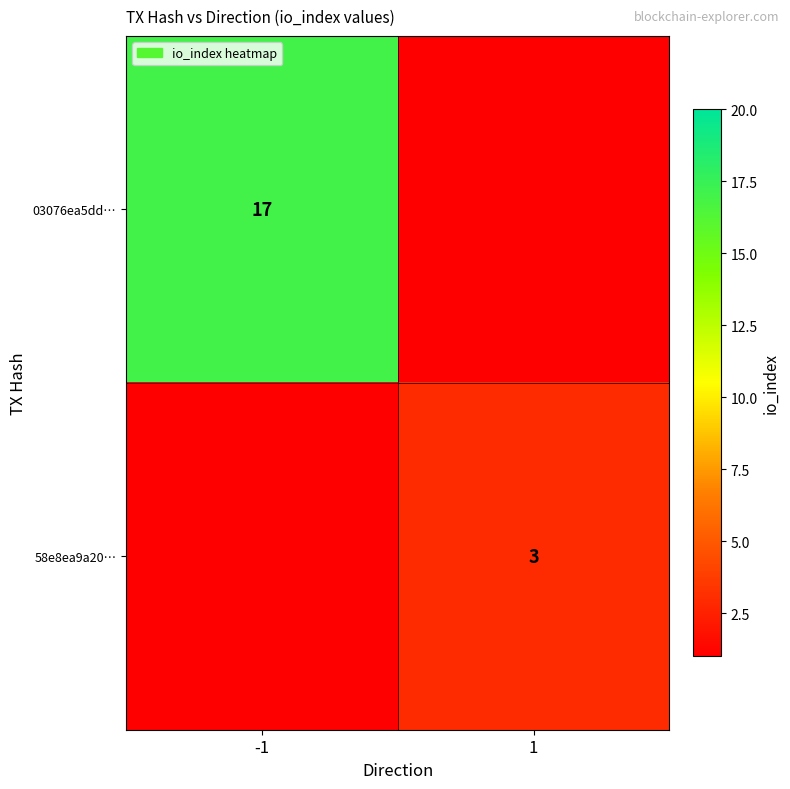

The 03076ea5dd… series shows 17 at -1. True or false?

True